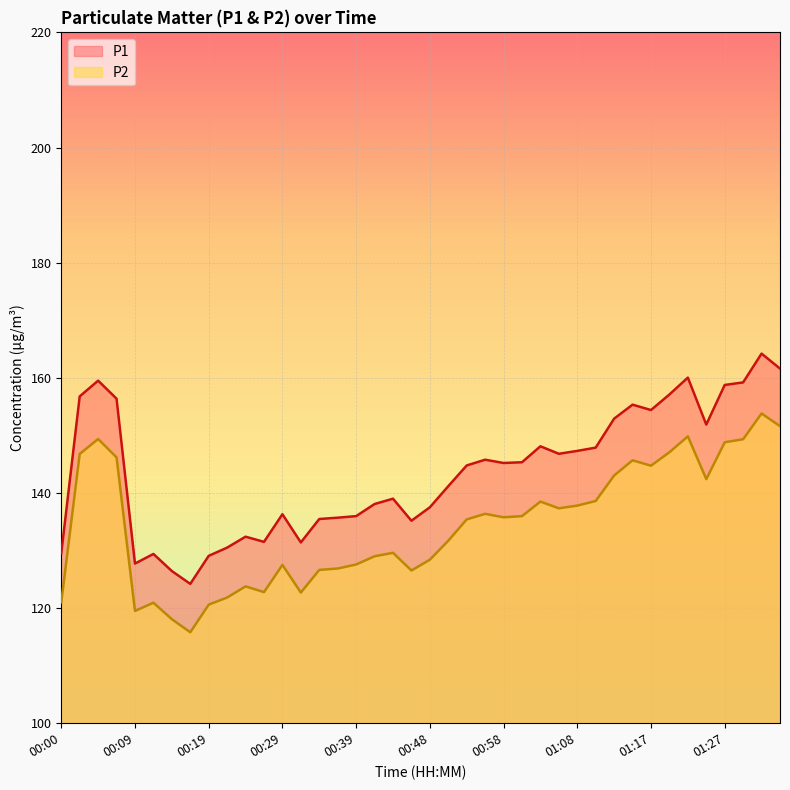

In P1, how many points are lower than both neighbors (excluding endpoints)?

9